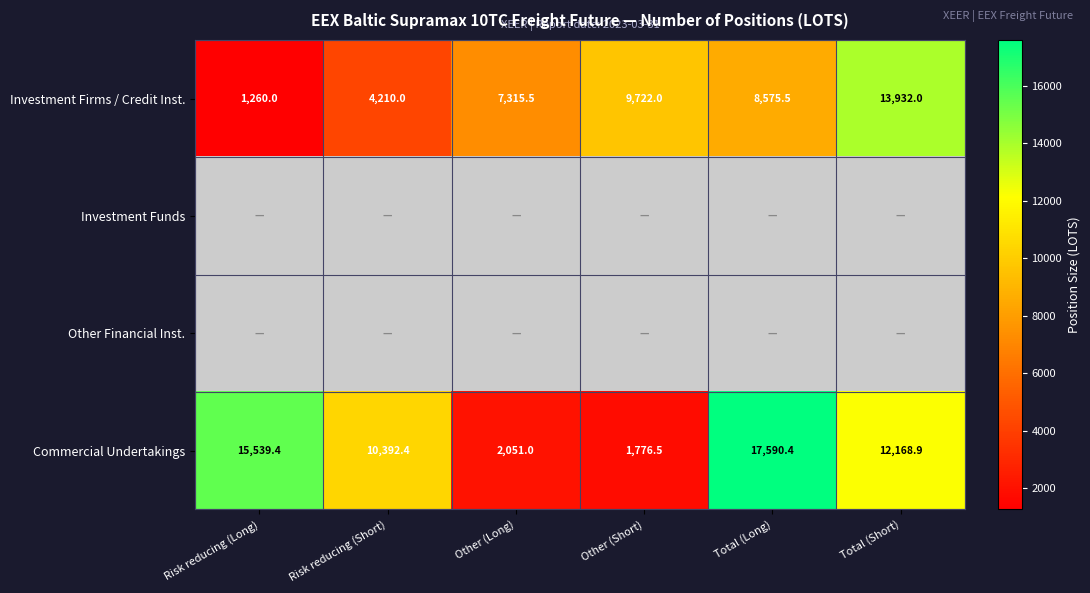

At how many categories does at least one series exceed 17143?

1